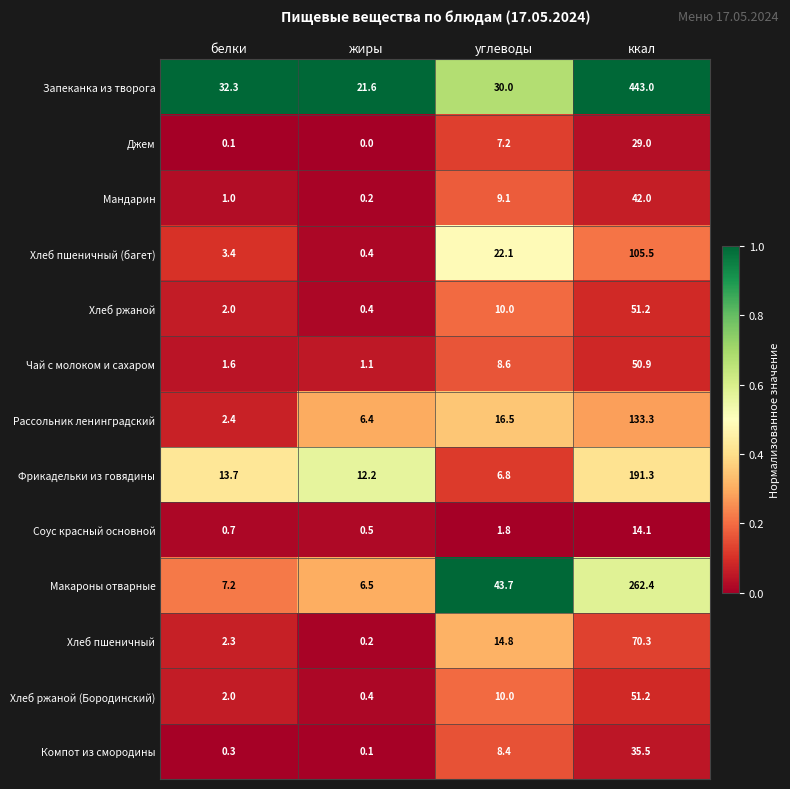

Which category has the lowest value in the Джем series?

жиры